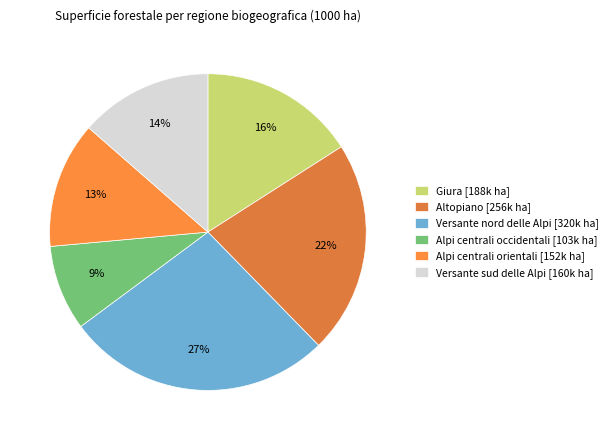

To the nearest percent, what is the combined percentage of Alpi centrali occidentali and Giura?

25%